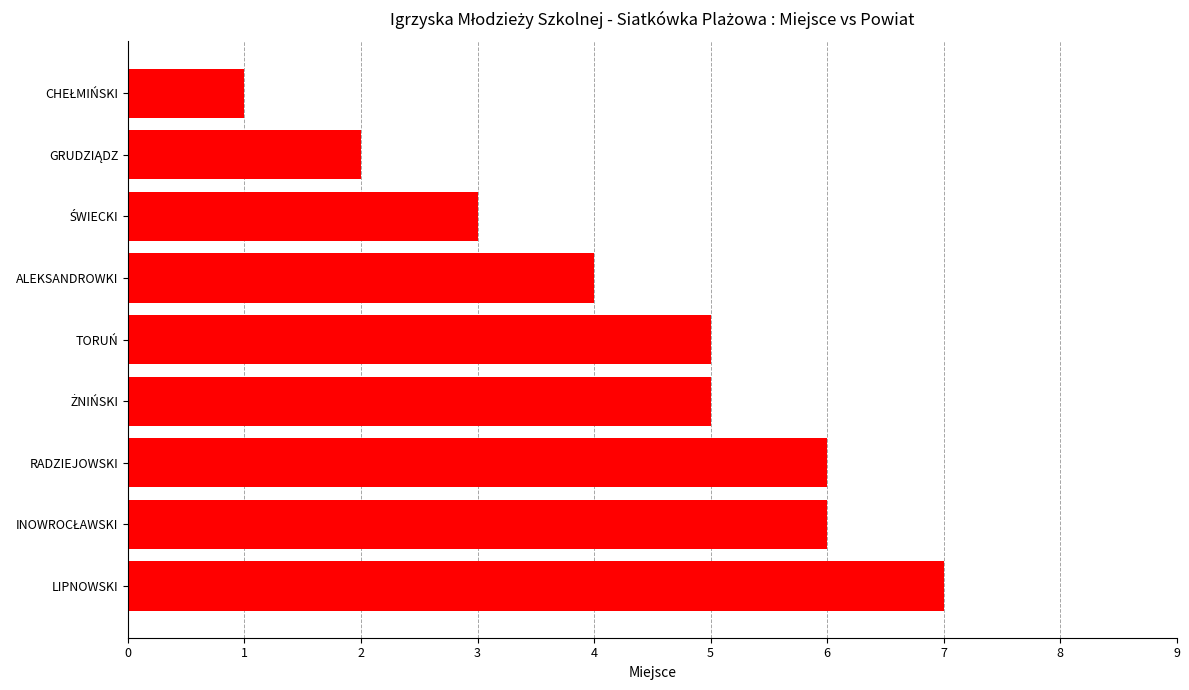

Between ALEKSANDROWKI and TORUŃ, which is larger?

TORUŃ